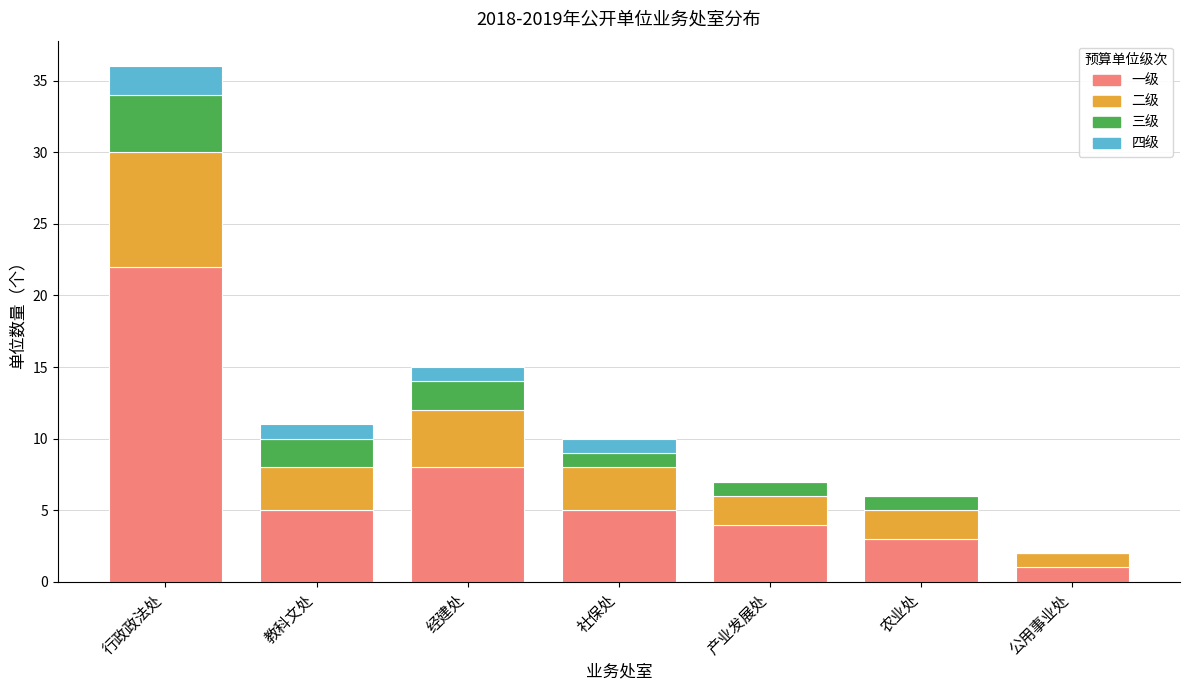

Reading left to right, transcribe the values for 一级.

行政政法处=22	教科文处=5	经建处=8	社保处=5	产业发展处=4	农业处=3	公用事业处=1